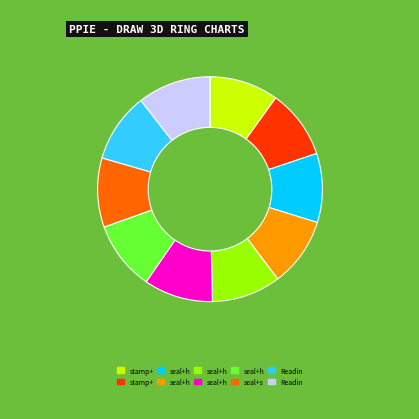

Is there any slice that represents more than half of the pie?

No